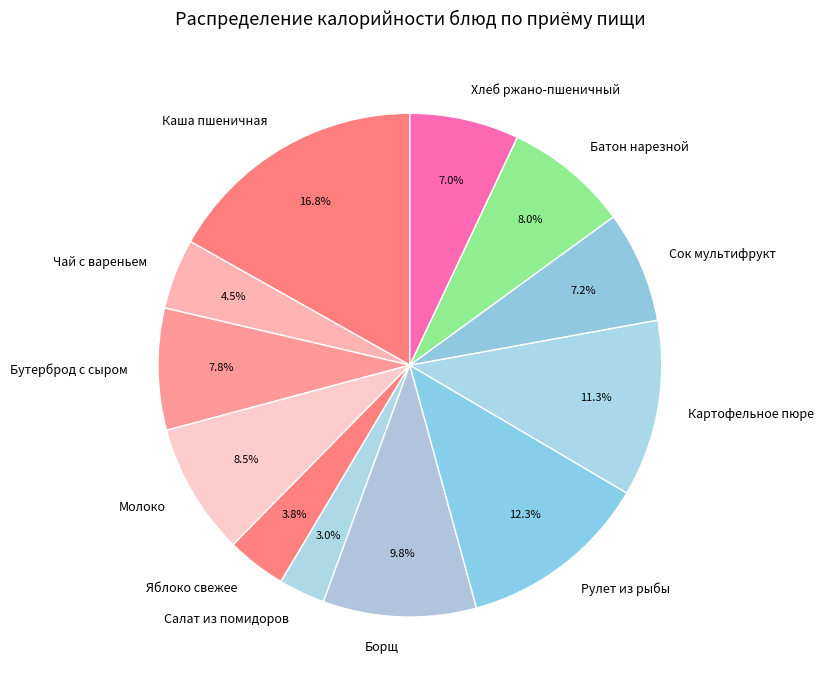

The Каша пшеничная slice represents 3% of the pie. True or false?

False